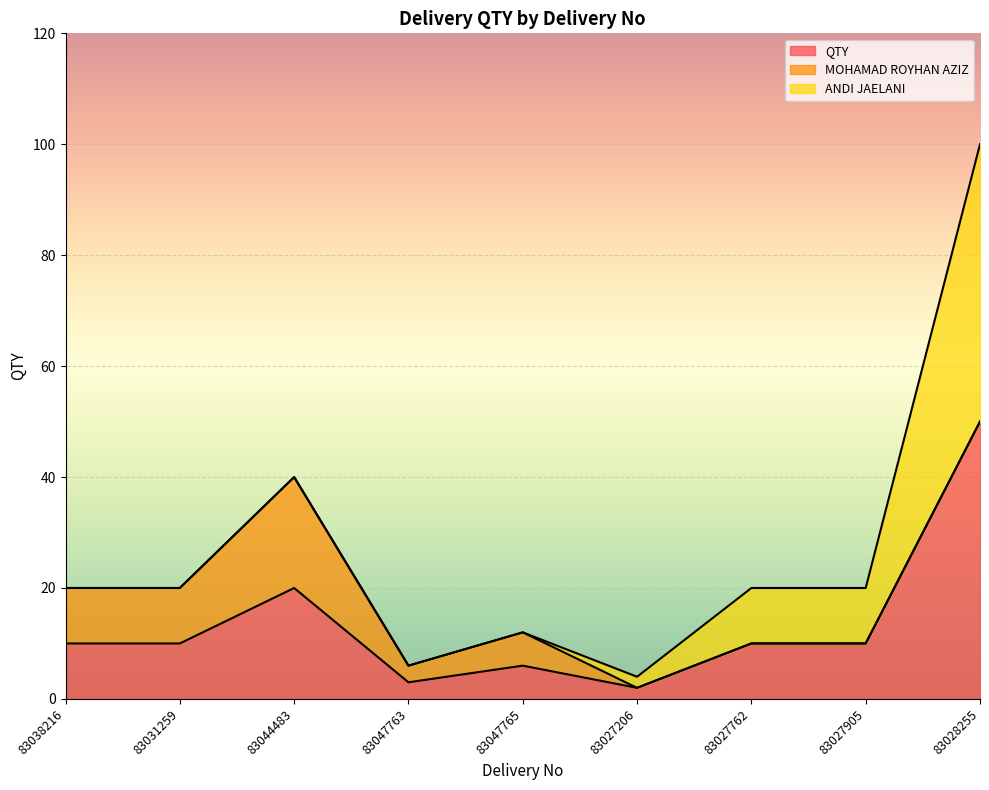

What value does the ANDI JAELANI series have at 83028255, to the nearest 5?

50